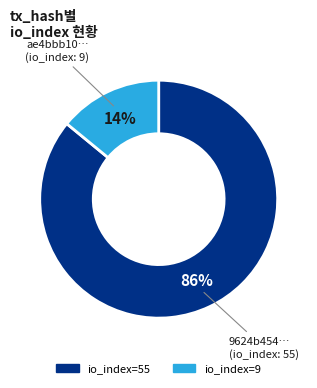

Does any single category account for the majority?

Yes